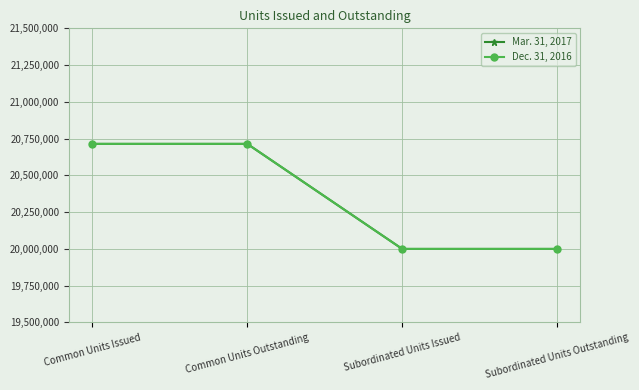

Is this an area chart (filled region under the line)?

No